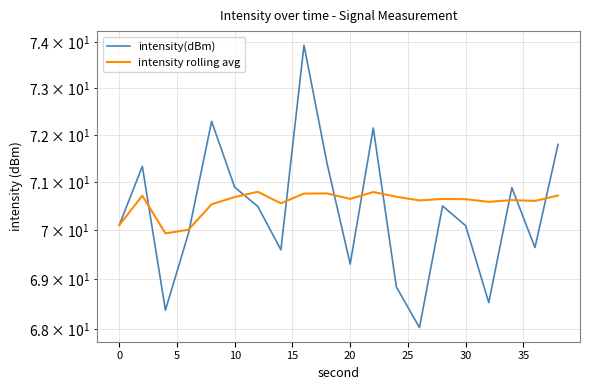

True or false: intensity rolling avg and intensity(dBm) cross at least once.

True